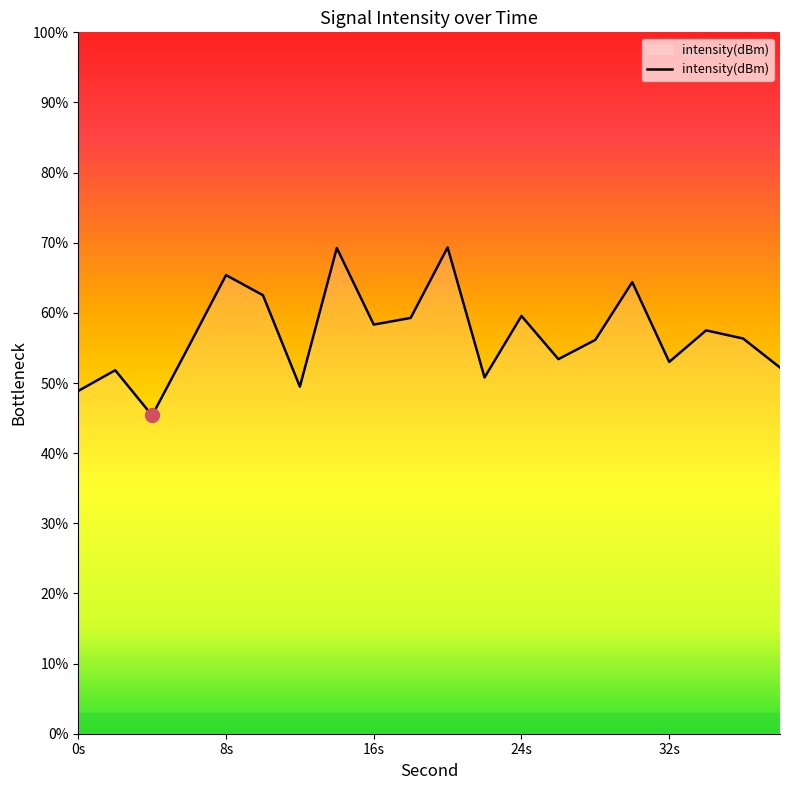

What is the difference between the maximum and minimum values?

24.0